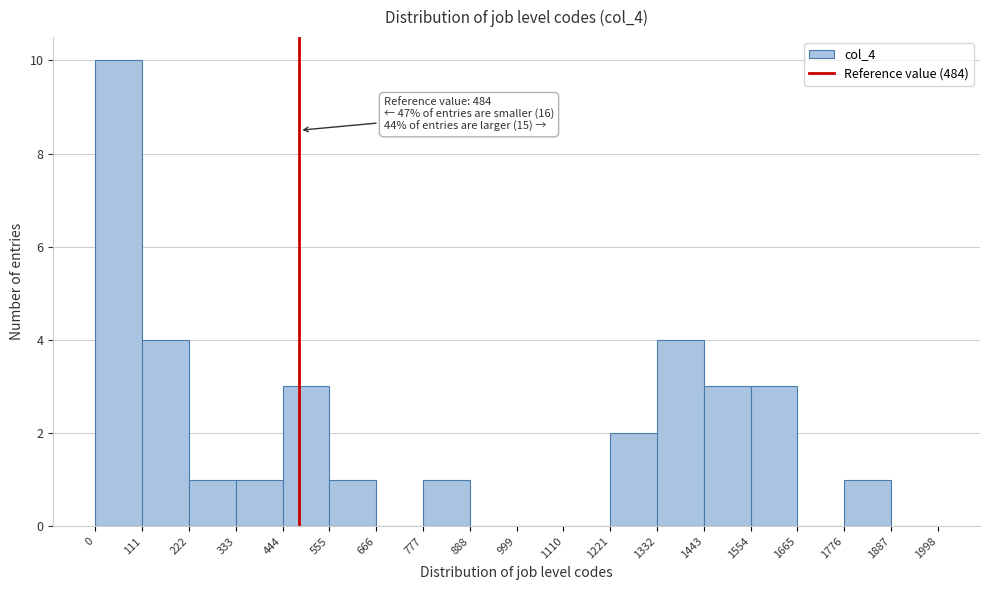

Over which range of the x-axis is the bar tallest?

0 to 111